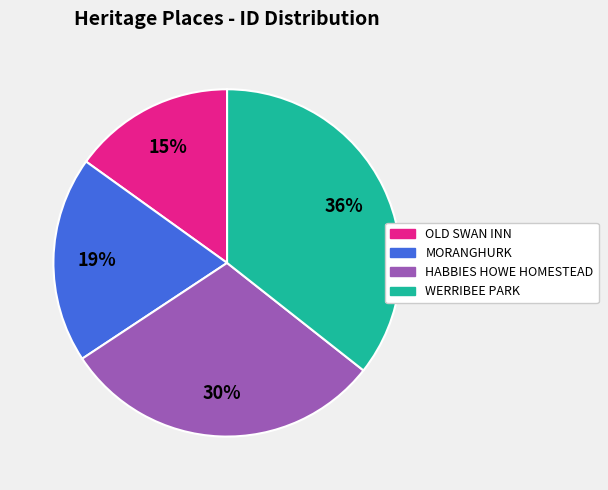

To the nearest percent, what is the average slice percentage?

25%